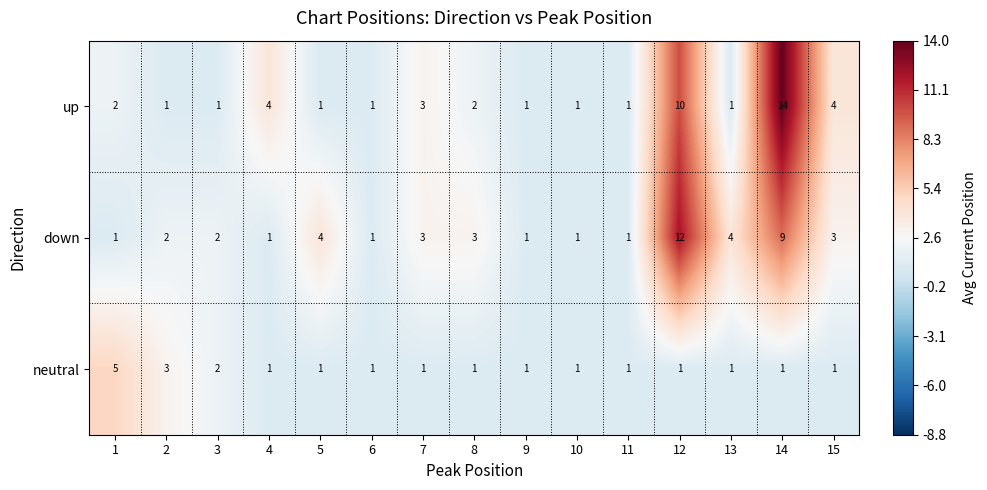

How many series are shown in this chart?

3